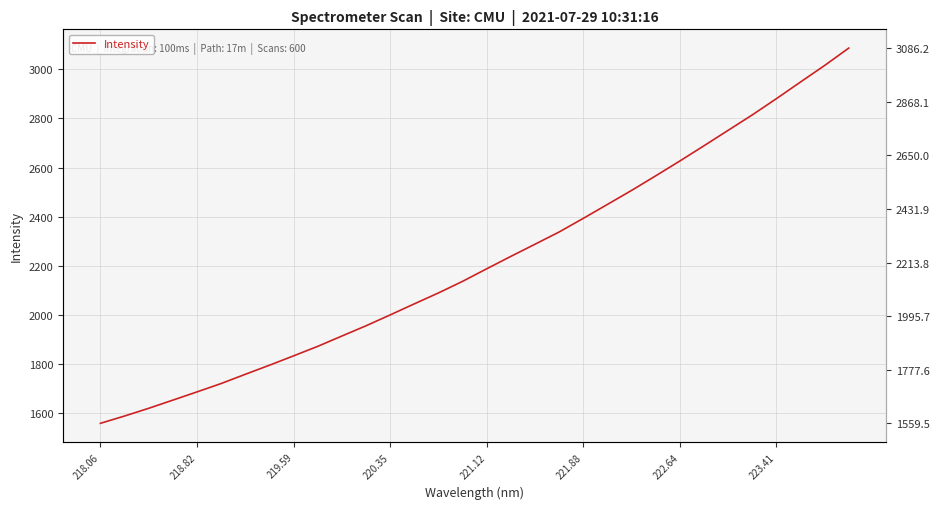

Count the number of categories in the chart.

32